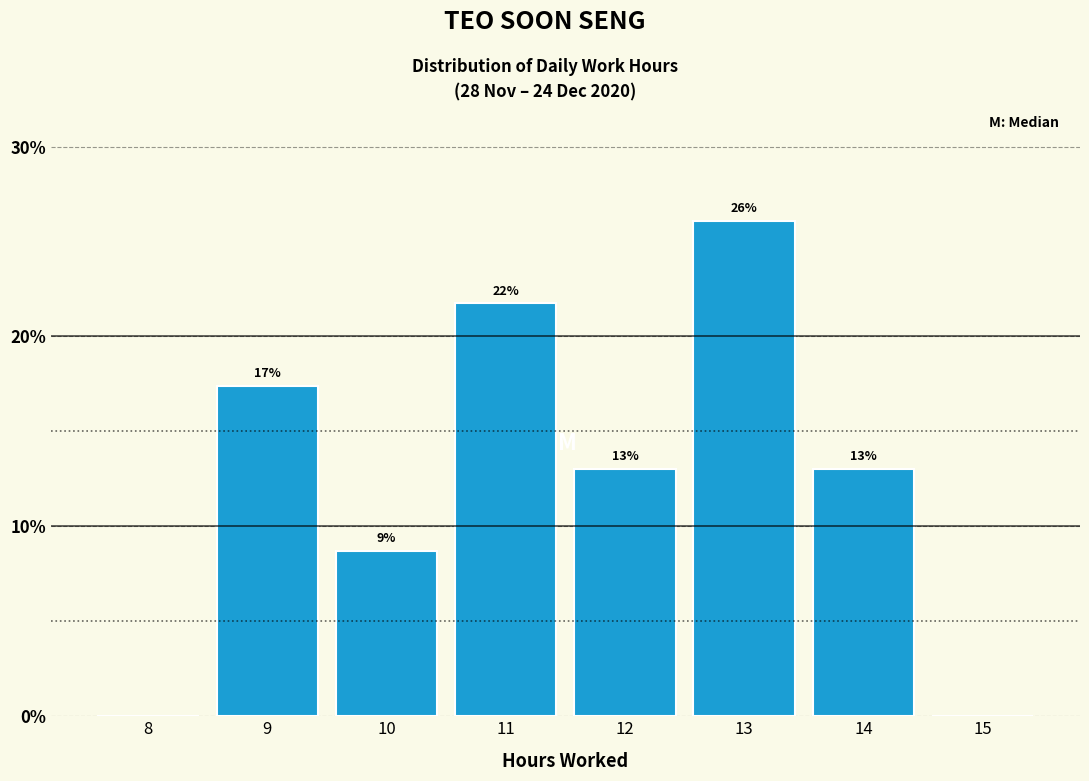

Is it true that the value at 14 is 7.1?

False